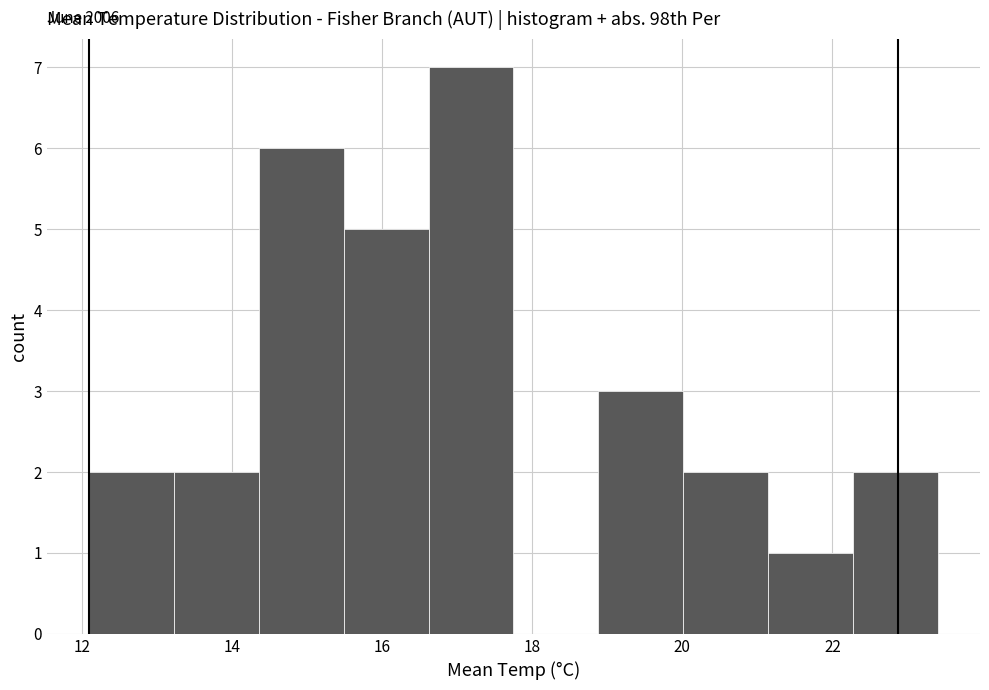

Over which range of the x-axis is the bar tallest?

16.6 to 17.8